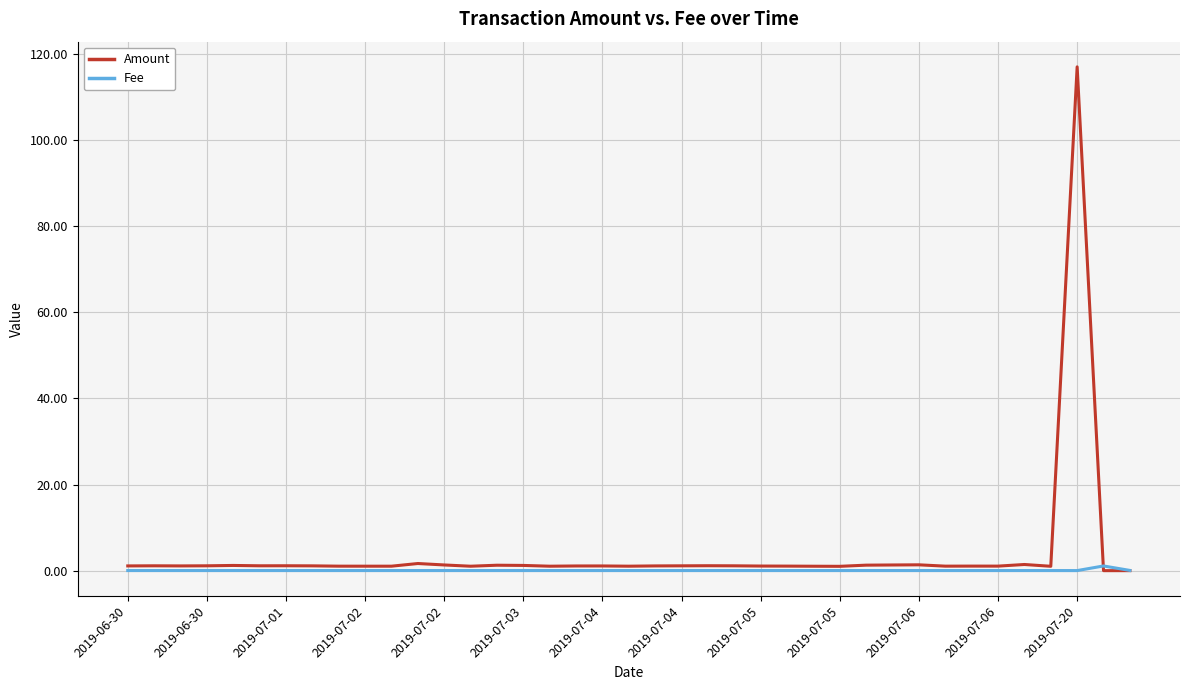

What is the difference between the maximum and minimum values in the Amount series?

117.0